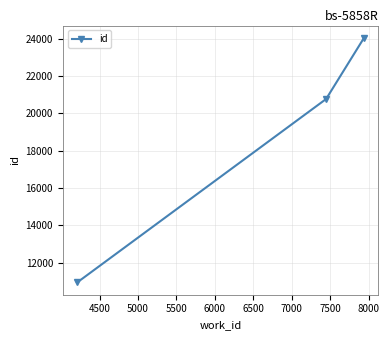

What is the greatest value displayed?

24058